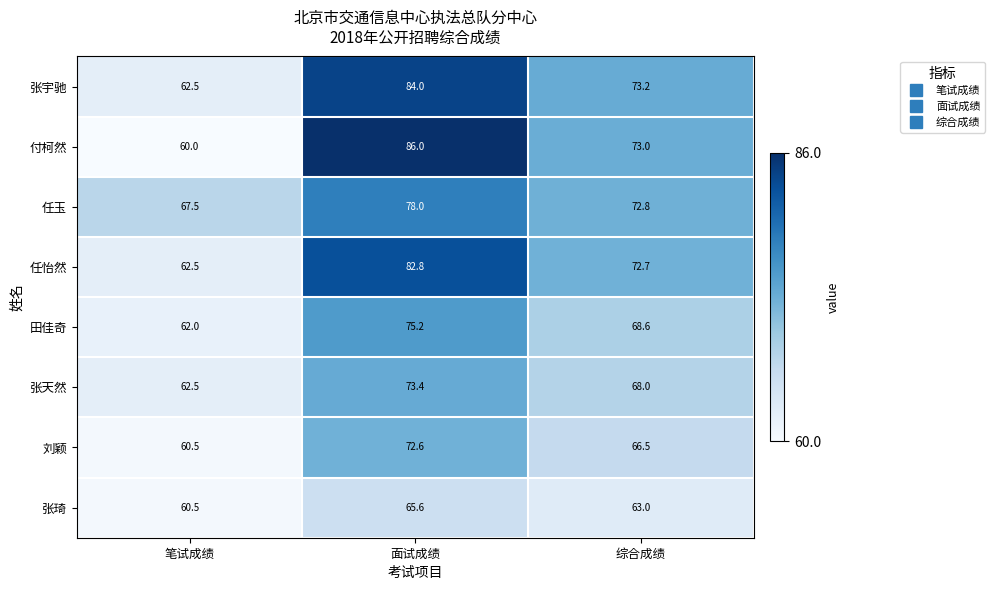

List the series in order of their peak value, lowest first.

张琦, 刘颖, 张天然, 田佳奇, 任玉, 任怡然, 张宇驰, 付柯然